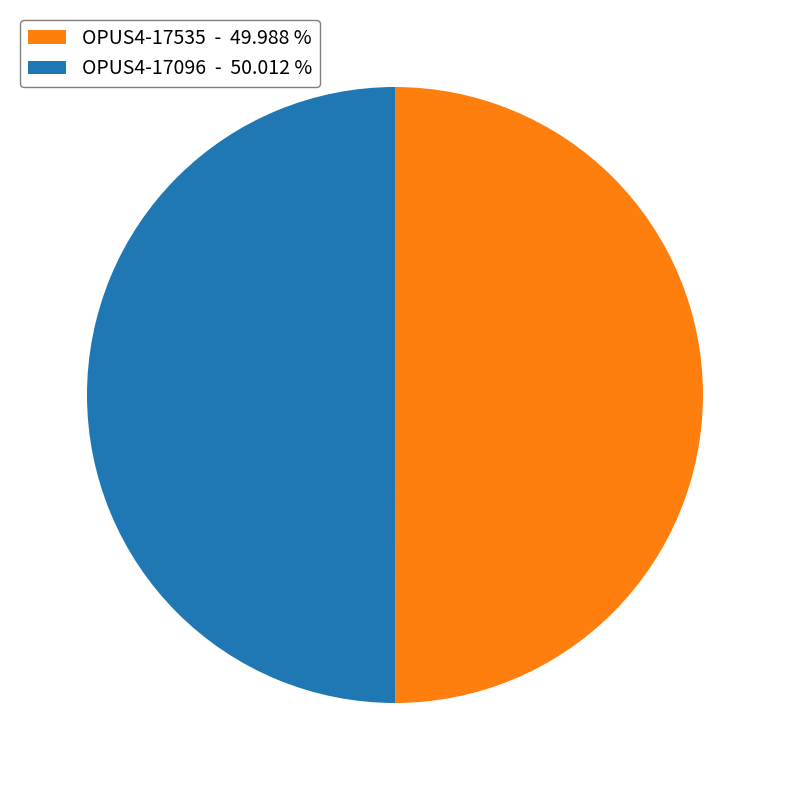

Do OPUS4-17096 - 50.012 % and OPUS4-17535 - 49.988 % together represent more than half of the pie?

Yes